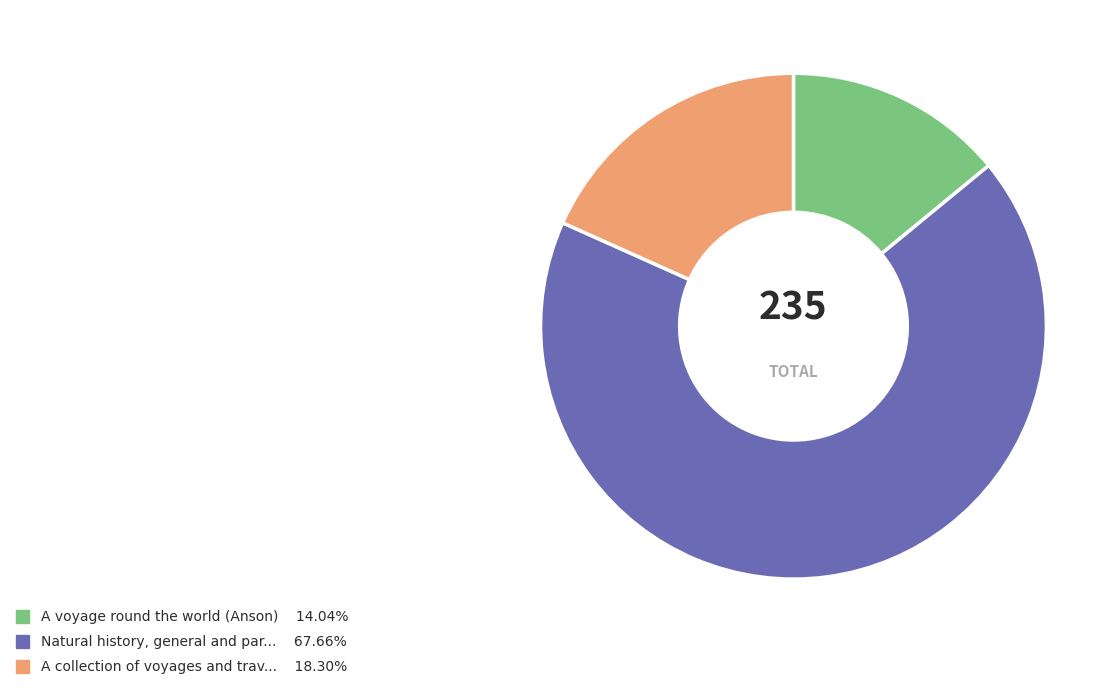

Is there any slice that represents more than half of the pie?

Yes